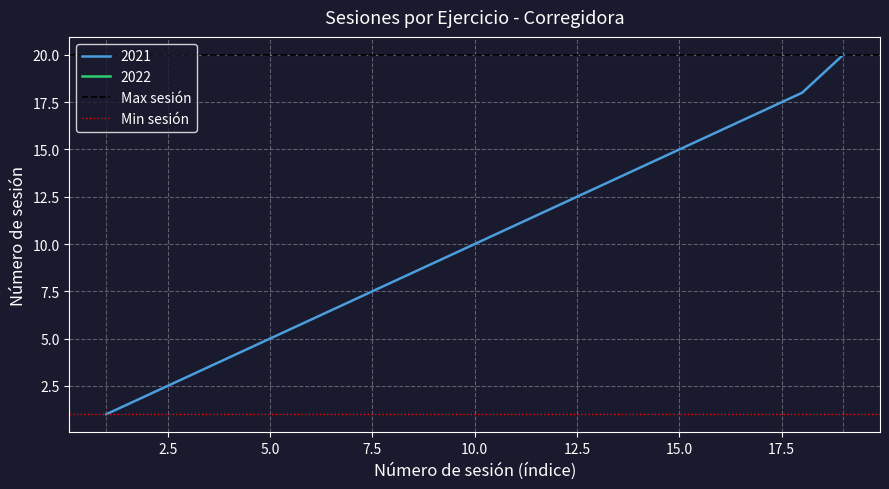

How many lines are shown in the chart?

2